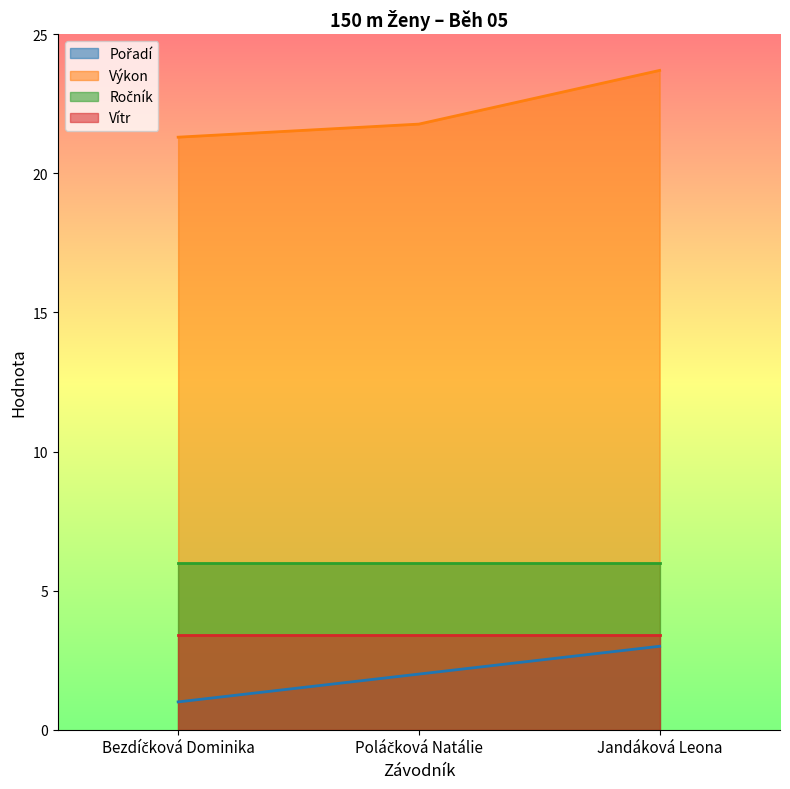

How many data points in Pořadí are above 2?

1